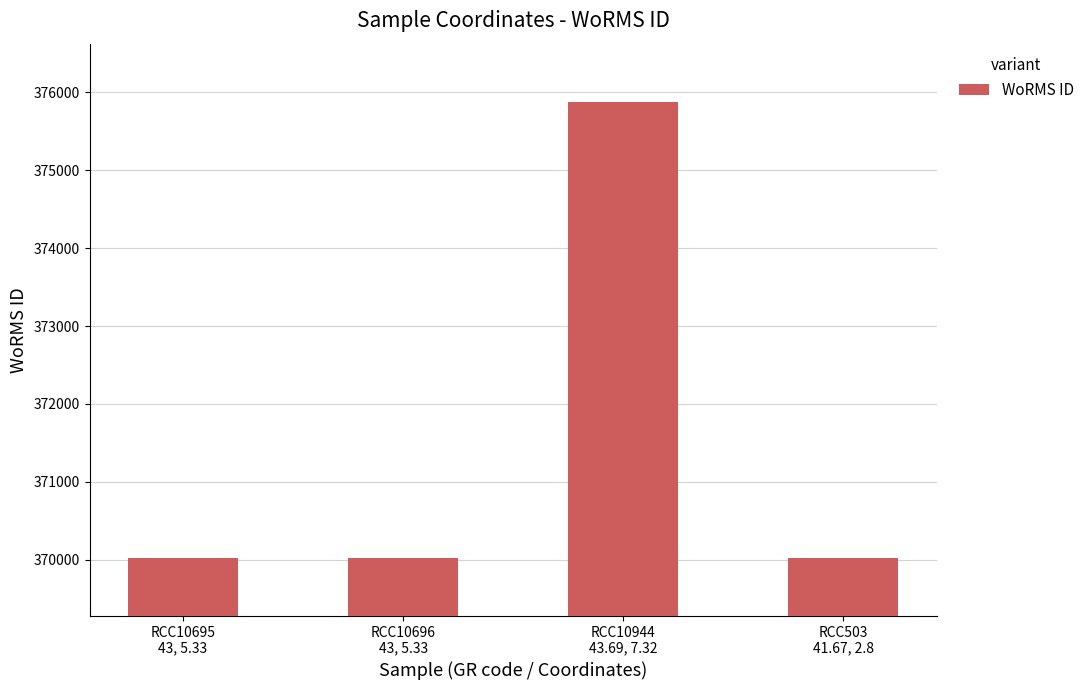

What is the label of the 2nd bar from the left?

RCC10696
43, 5.33